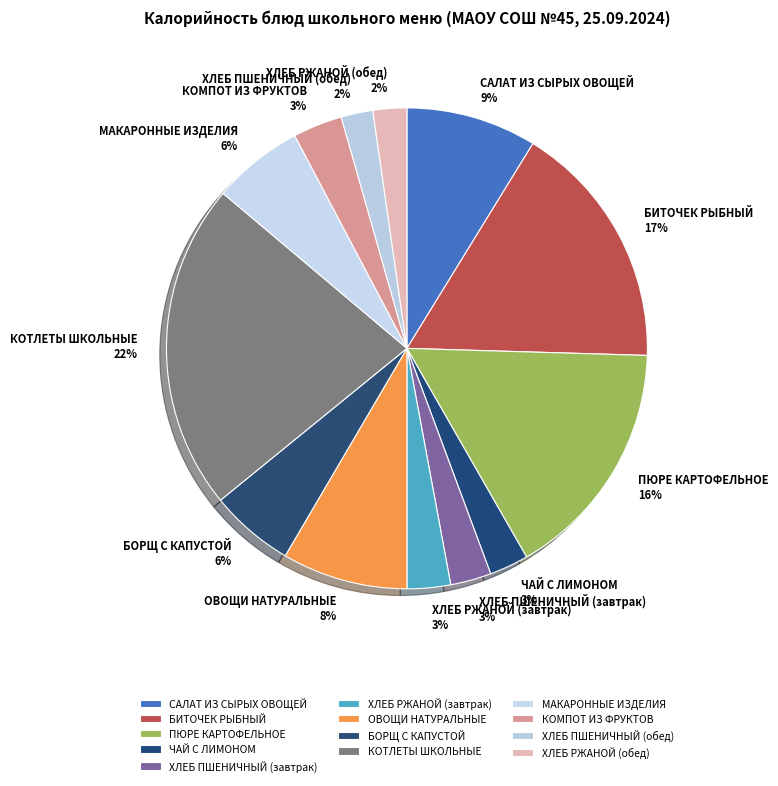

Is БОРЩ С КАПУСТОЙ the majority of the pie?

No